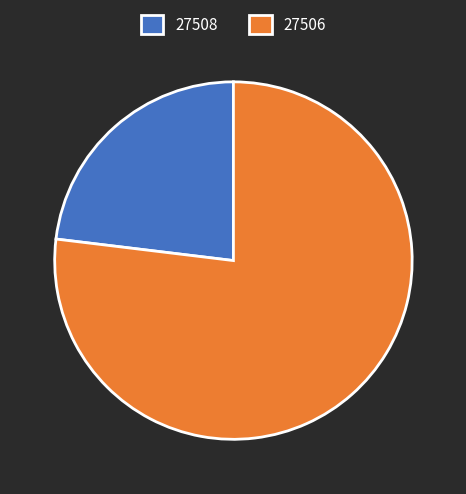

How many slices are in this pie chart?

2